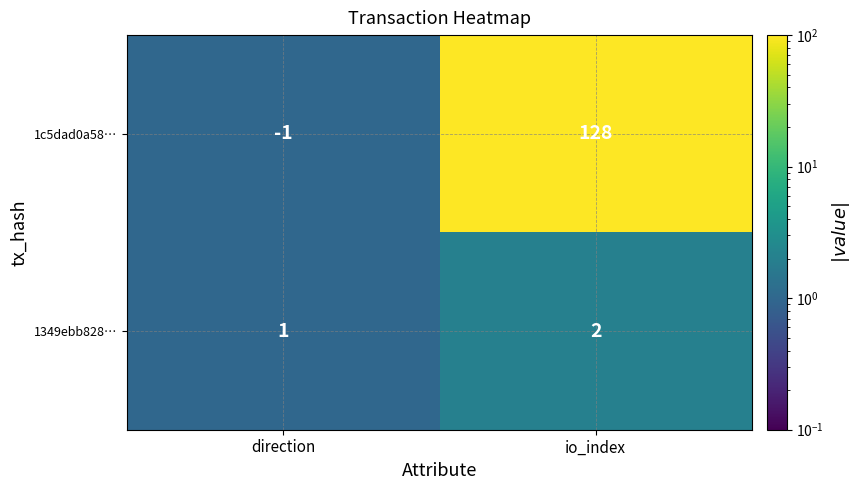

Reading left to right, extract all data points from this chart.

1c5dad0a58…: direction=-1	io_index=128
1349ebb828…: direction=1	io_index=2